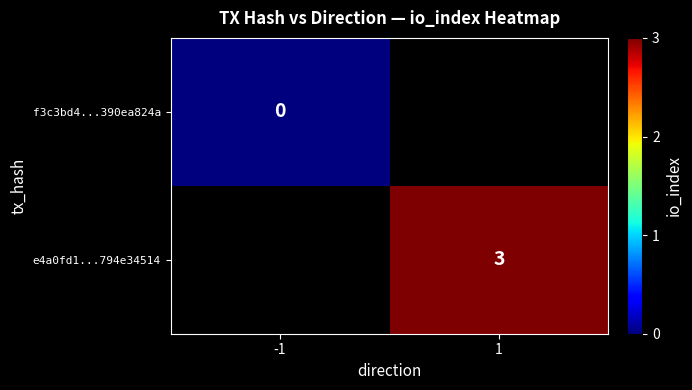

Is it true that e4a0fd1...794e34514 equals 3 at 1?

True